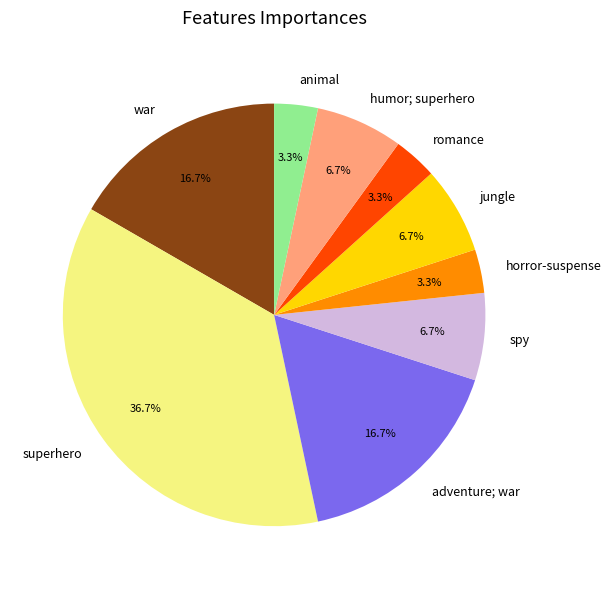

Count the number of slices in the pie.

9